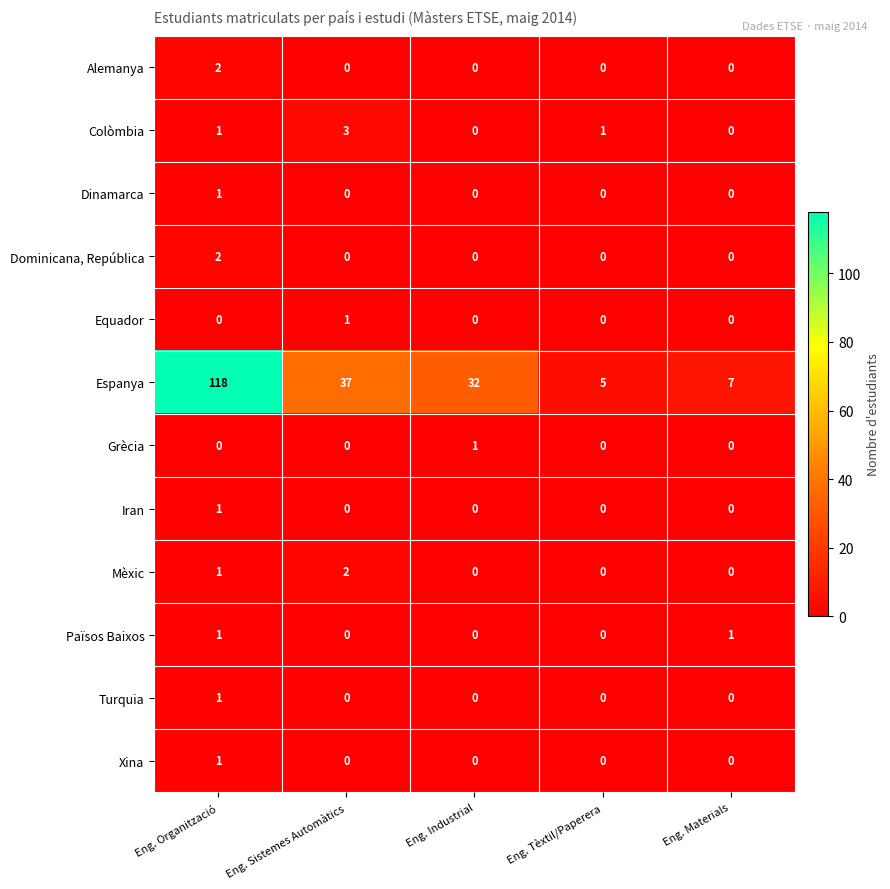

List the labels in order of Espanya value, largest first.

Eng. Organització, Eng. Sistemes Automàtics, Eng. Industrial, Eng. Materials, Eng. Tèxtil/Paperera